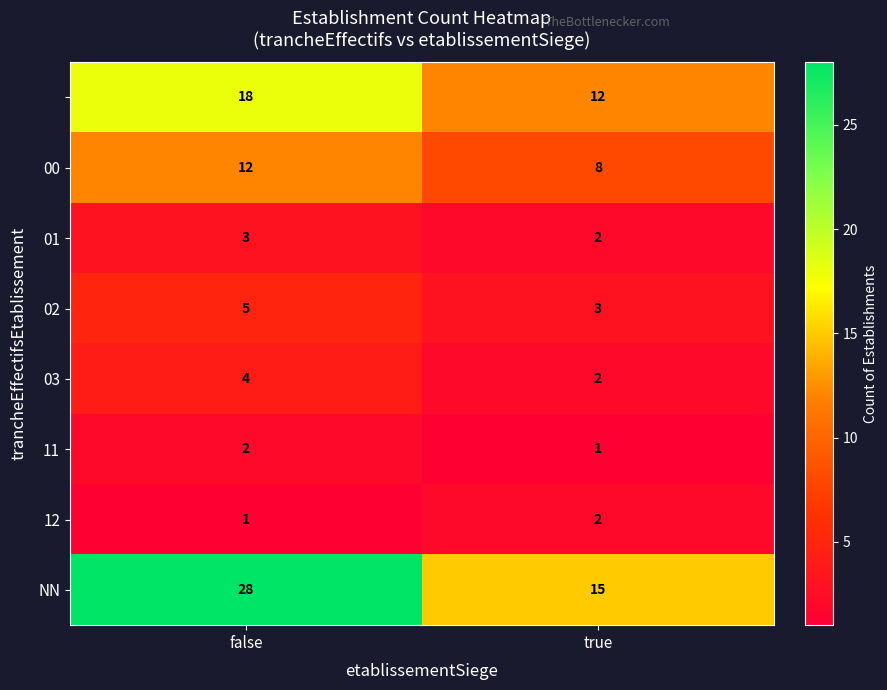

What is the spread (max minus min) of values at true?

14